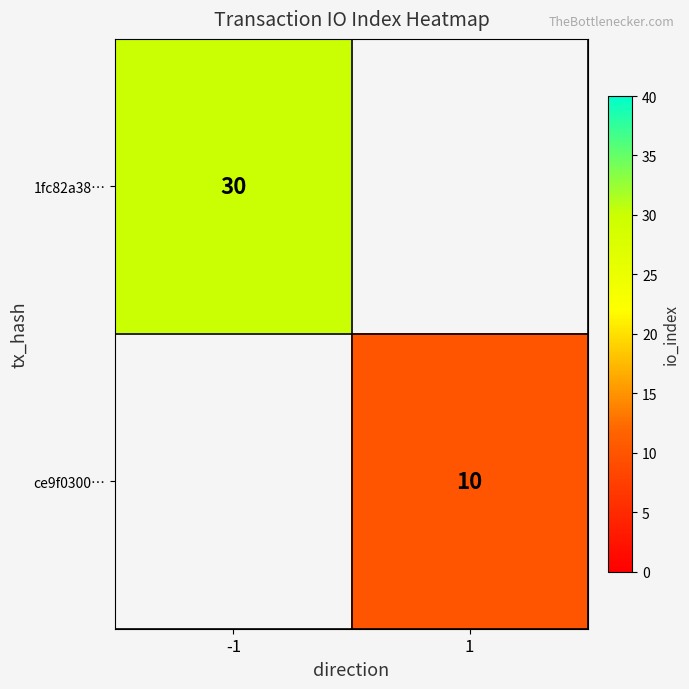

The 1fc82a38… series shows 44 at -1. True or false?

False